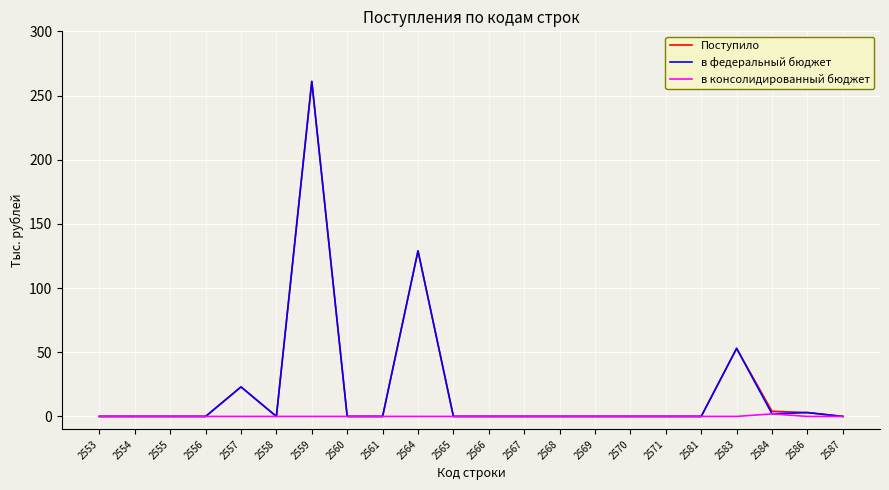

What is the greatest value displayed?

261